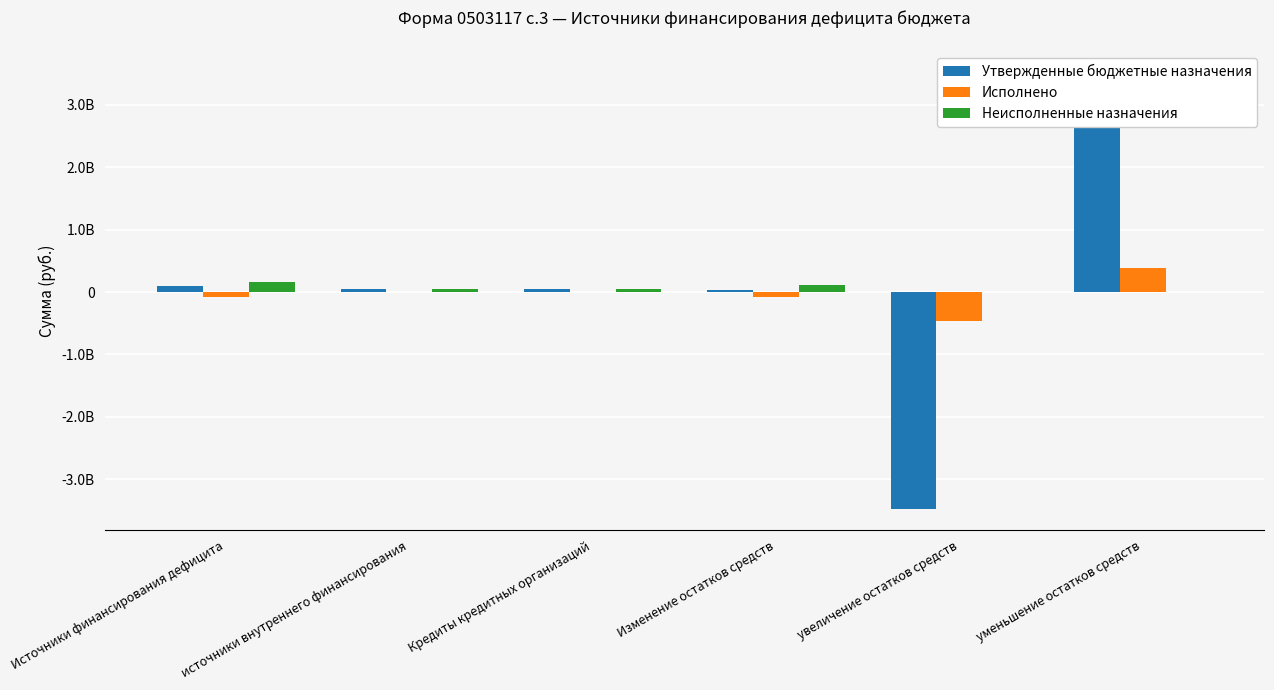

The value of Утвержденные бюджетные назначения at Источники финансирования дефицита is 162129107.0. True or false?

False